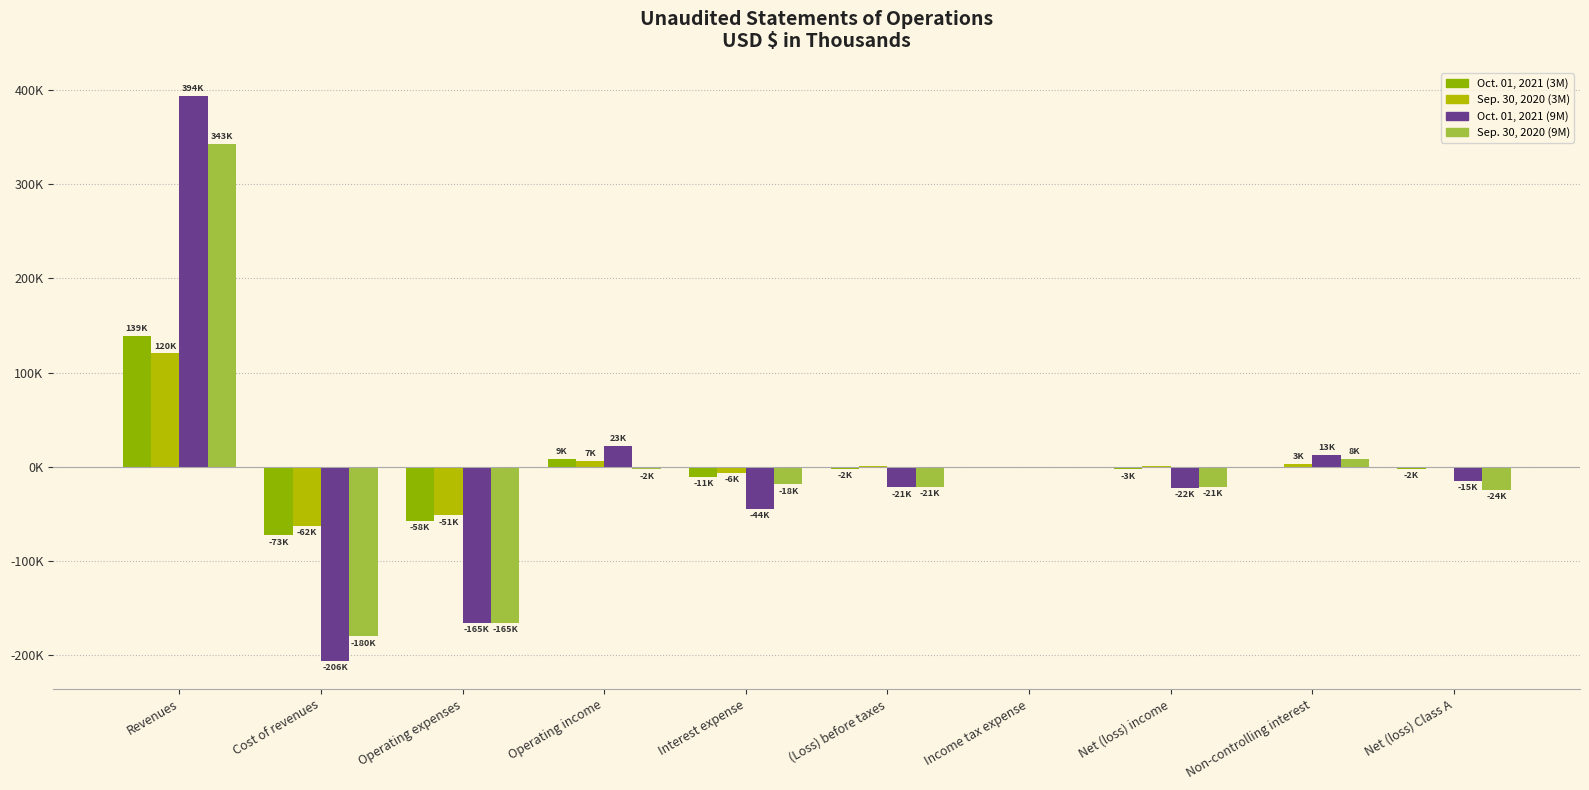

Are the bars grouped side by side (vs. stacked)?

Yes